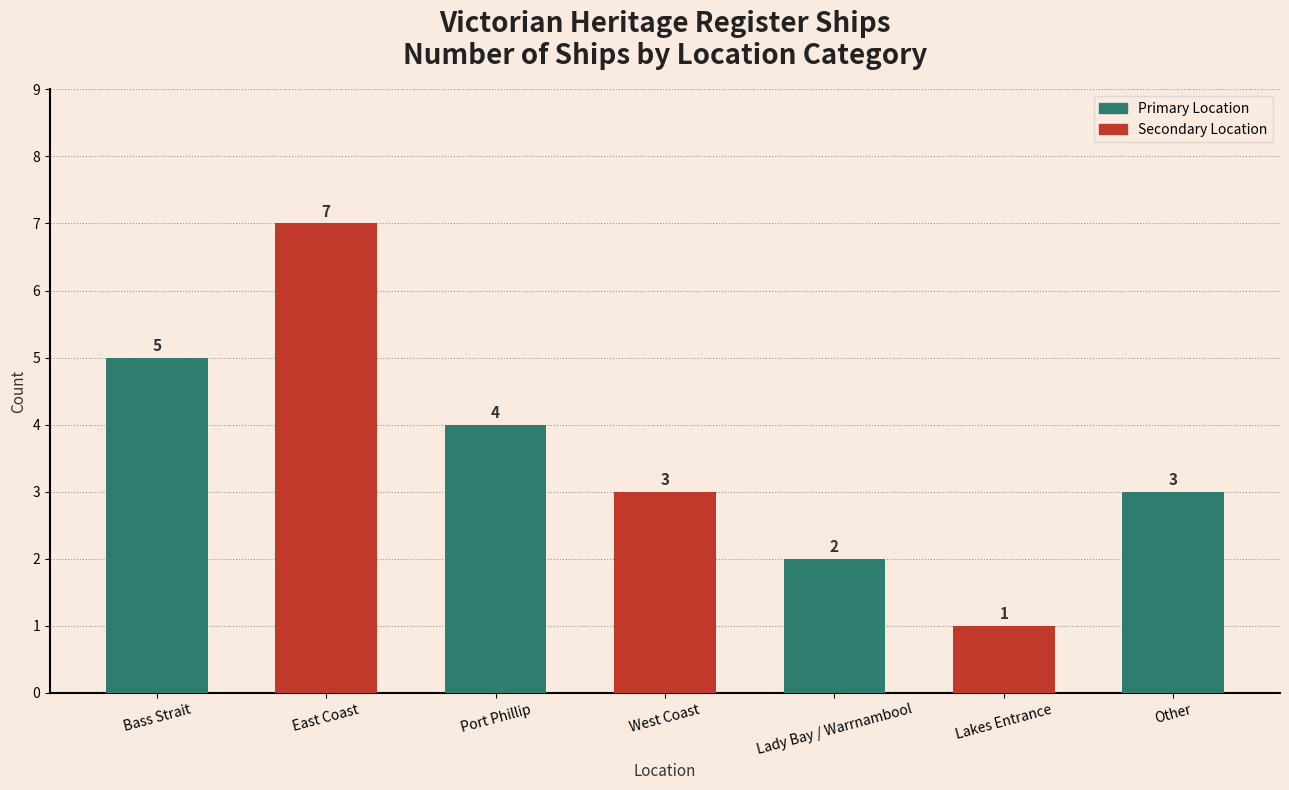

Where is the data nearest to the value 4?

Port Phillip